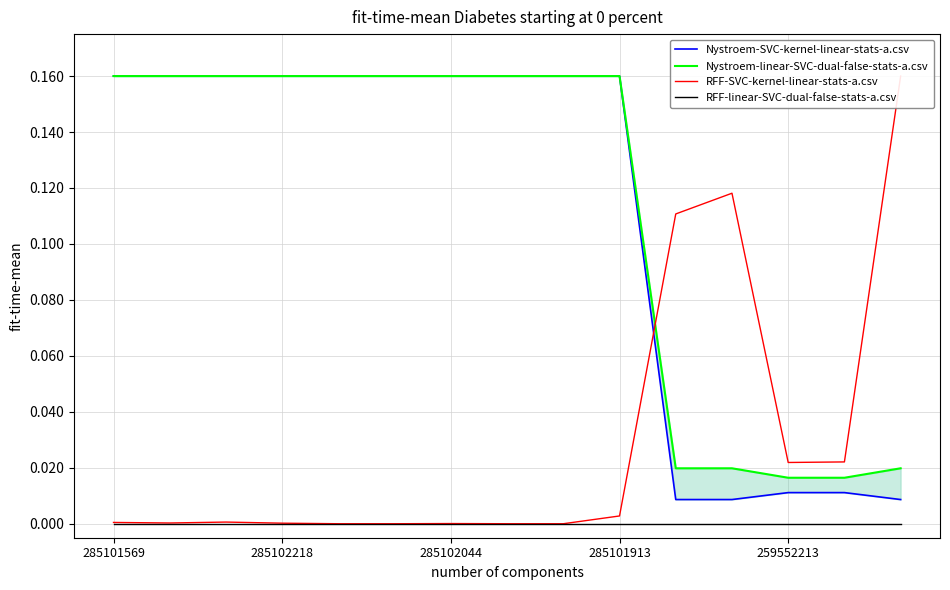

How many times do Nystroem-SVC-kernel-linear-stats-a.csv and RFF-SVC-kernel-linear-stats-a.csv cross each other?

1